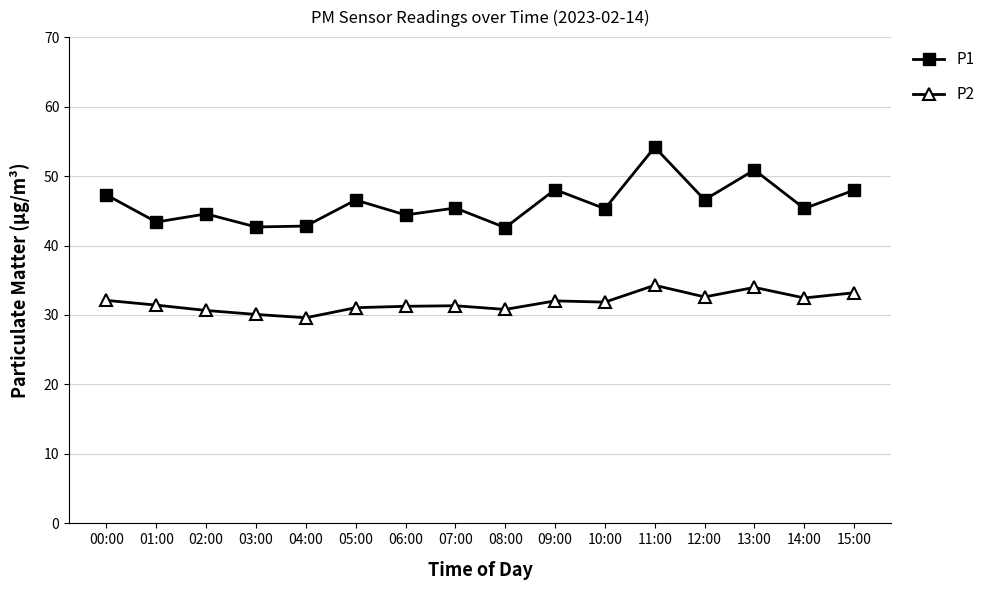

True or false: P2 and P1 cross at least once.

False